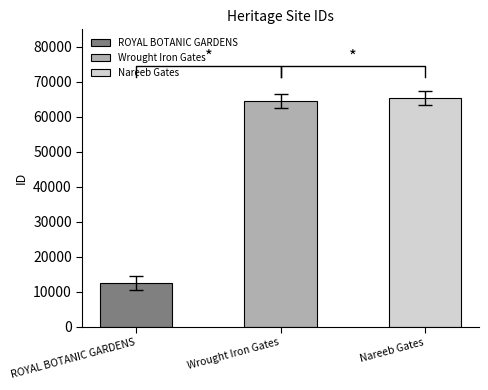

Rank the categories by value from lowest to highest.

ROYAL BOTANIC GARDENS, Wrought Iron Gates, Nareeb Gates